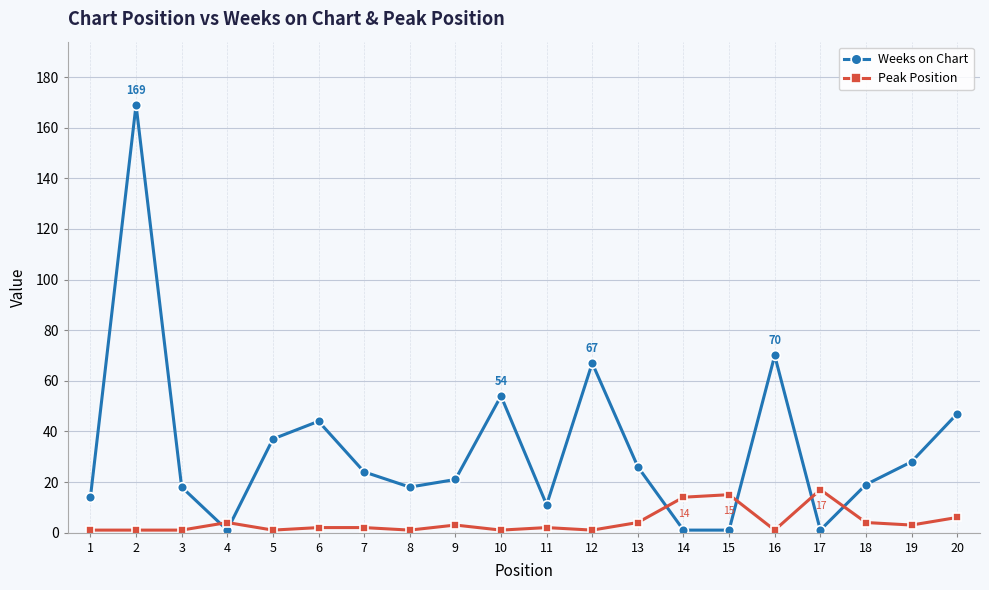

At 9, list the series in order from largest to smallest.

Weeks on Chart, Peak Position